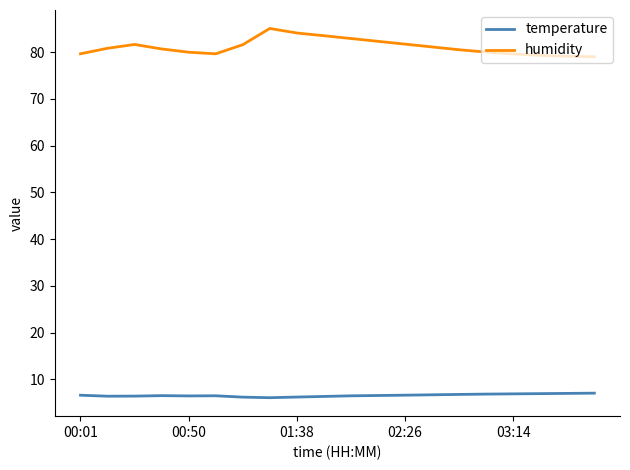

True or false: temperature and humidity intersect in this chart.

False